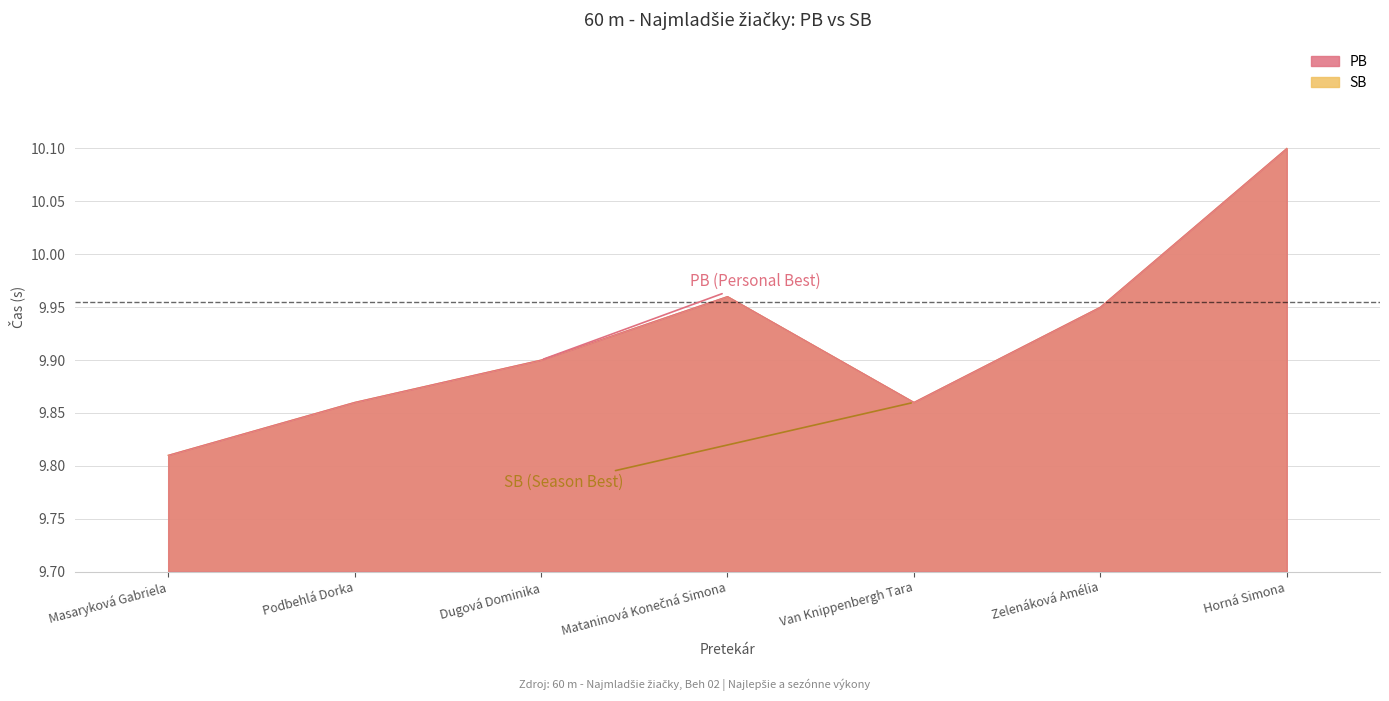

How many lines are shown in the chart?

2